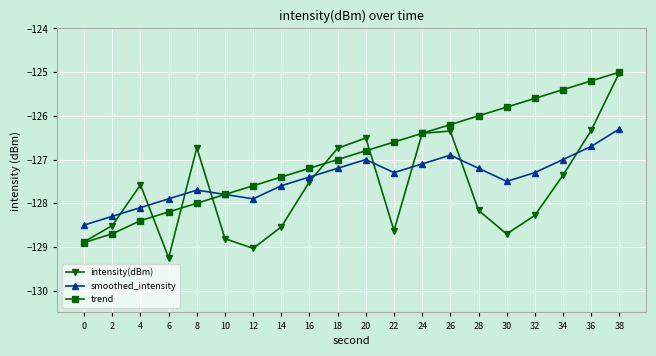

What is the value of the intensity(dBm) point at the 8th from the left?

-128.5